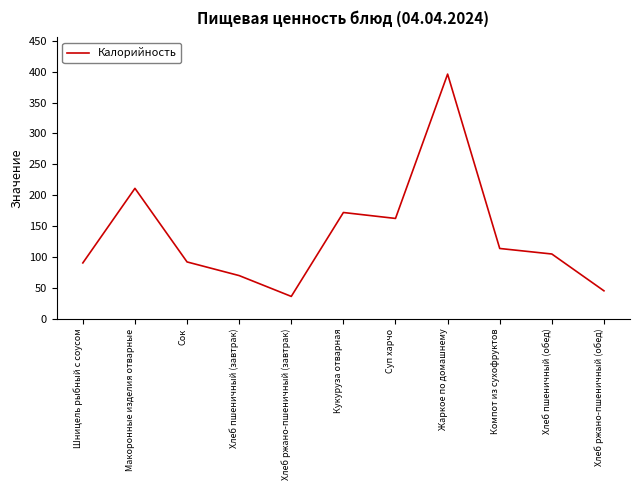

Is it true that the value at Макоронные изделия отварные is 211.1?

True